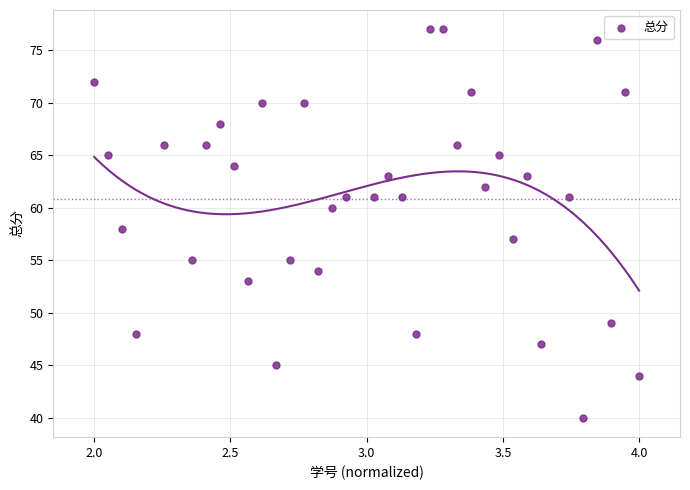

What is the range of Y values (max minus min)?

37